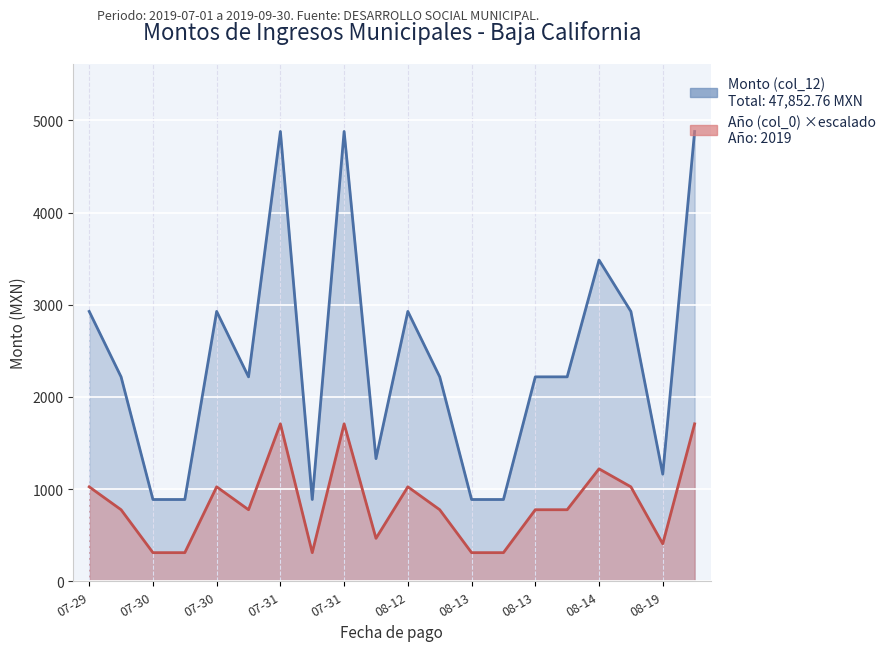

At which category does the data reach its first local peak?

07-30